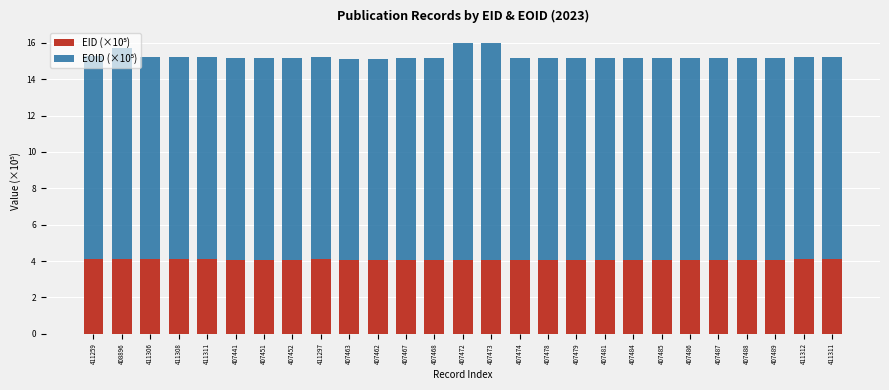

Does the chart contain any negative values?

No